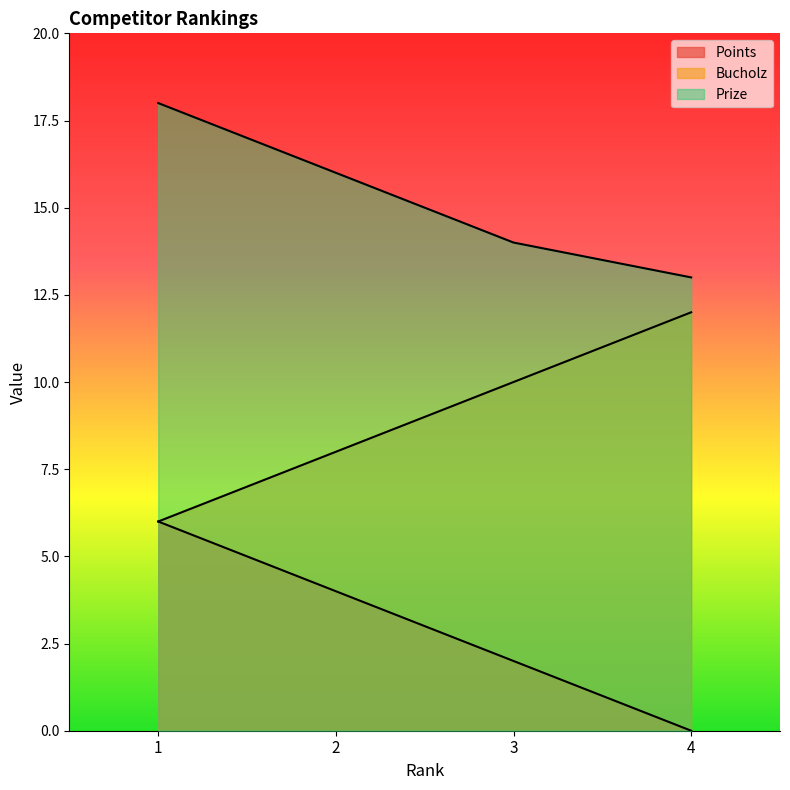

List the series in order of their overall mean, highest first.

Prize, Bucholz, Points